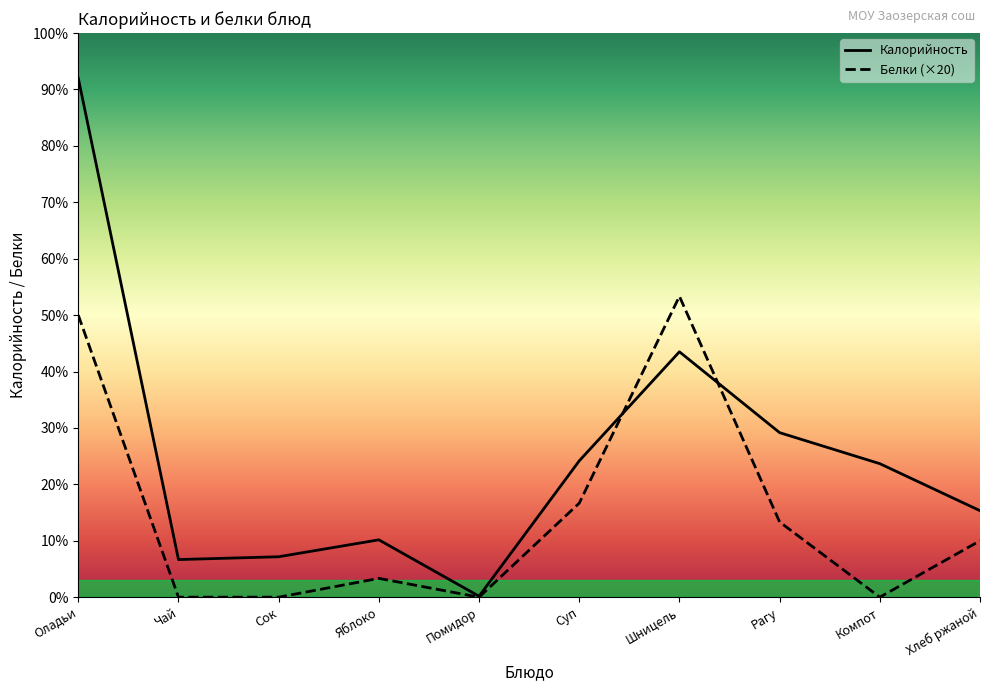

Rank the series by their maximum value, from lowest to highest.

Белки, Калорийность